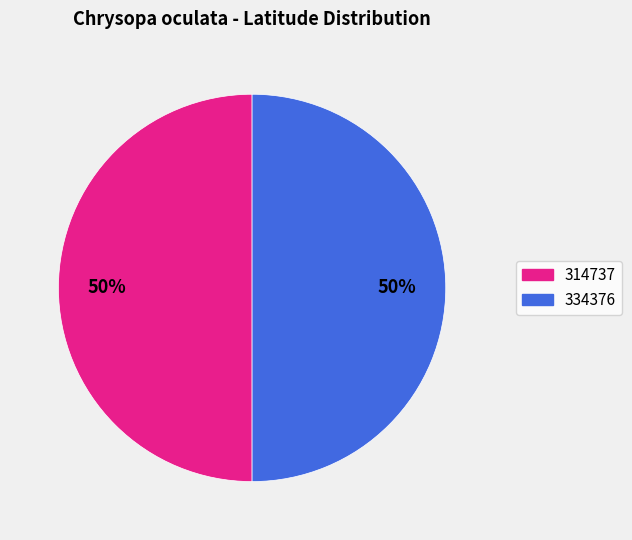

Count the number of slices in the pie.

2